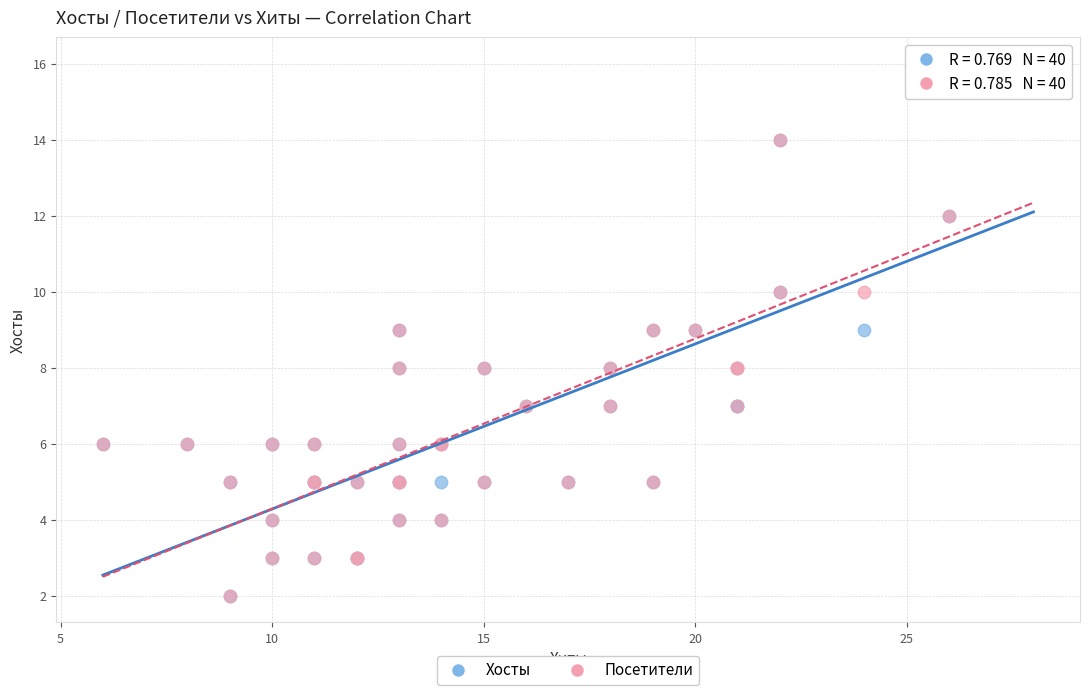

What are all the series names shown in the legend?

Хосты, Посетители